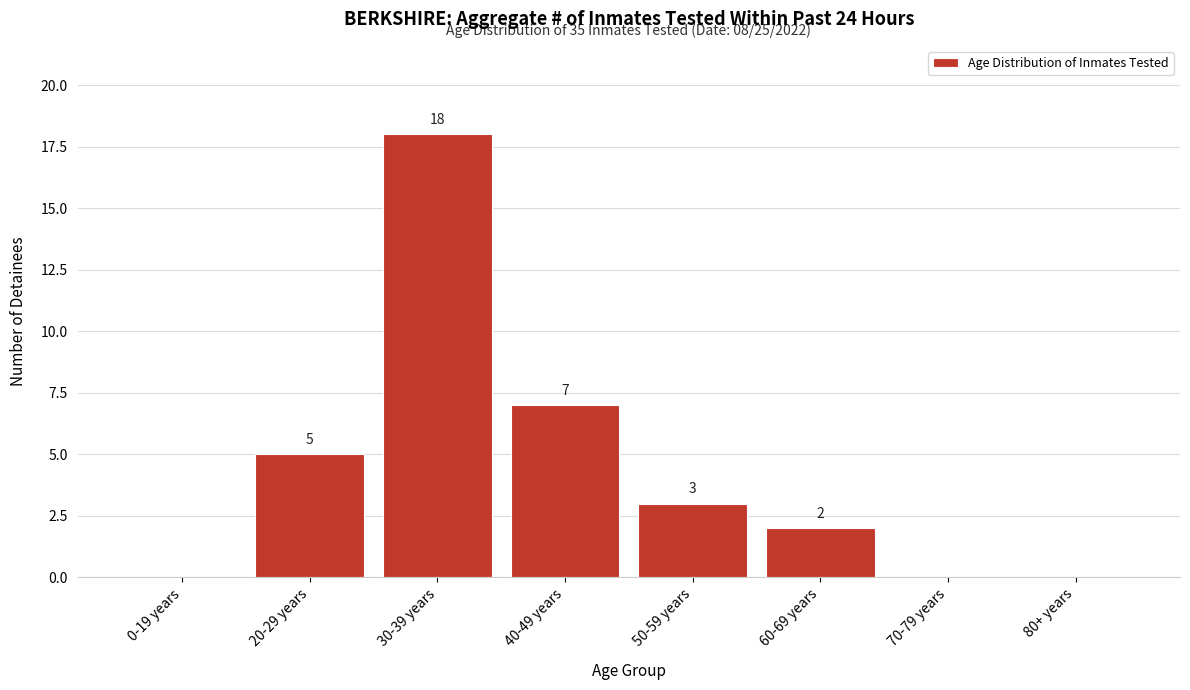

Reading right to left, what are all the values shown in this chart?

80+ years=0	70-79 years=0	60-69 years=2	50-59 years=3	40-49 years=7	30-39 years=18	20-29 years=5	0-19 years=0